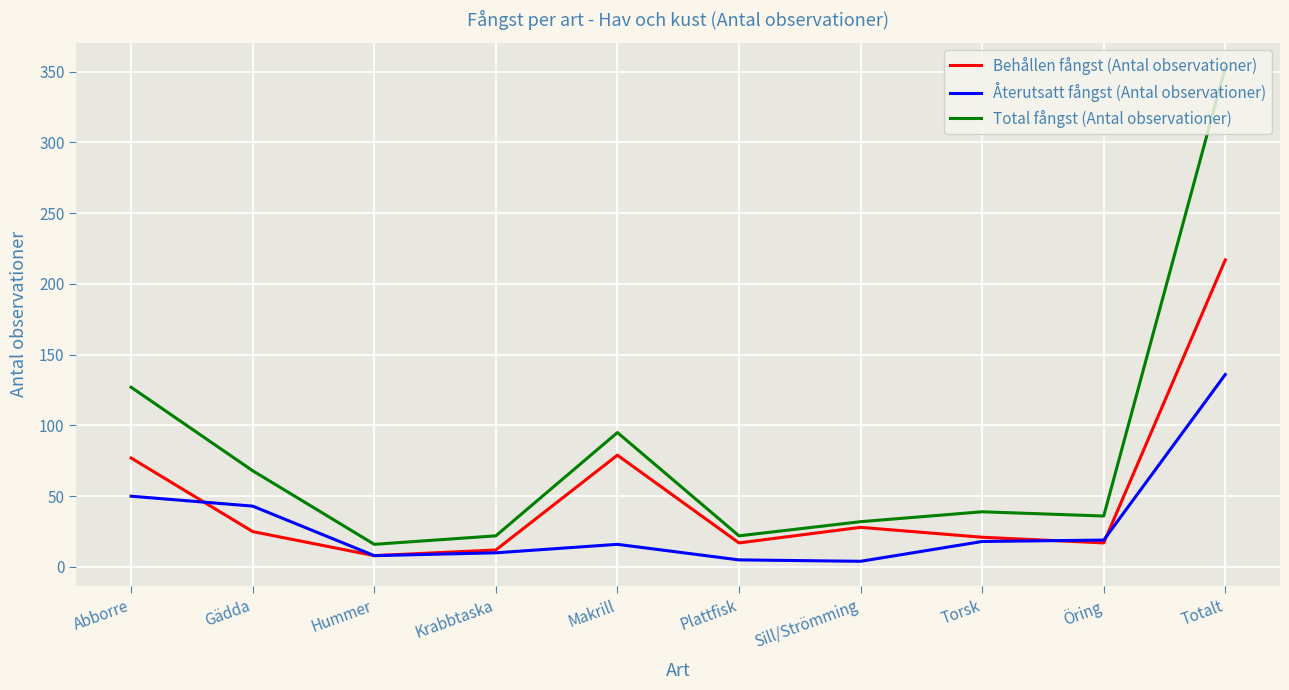

Count the number of data series in this chart.

3